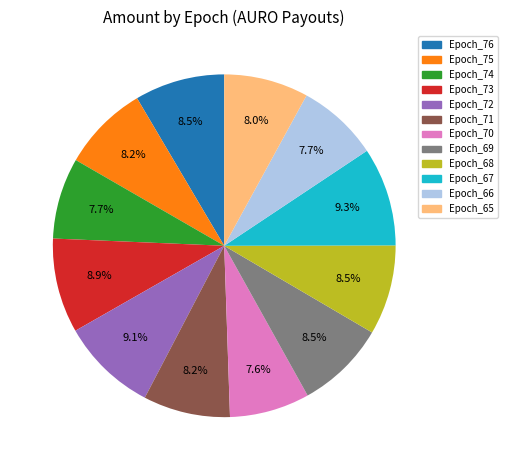

Count the number of slices in the pie.

12